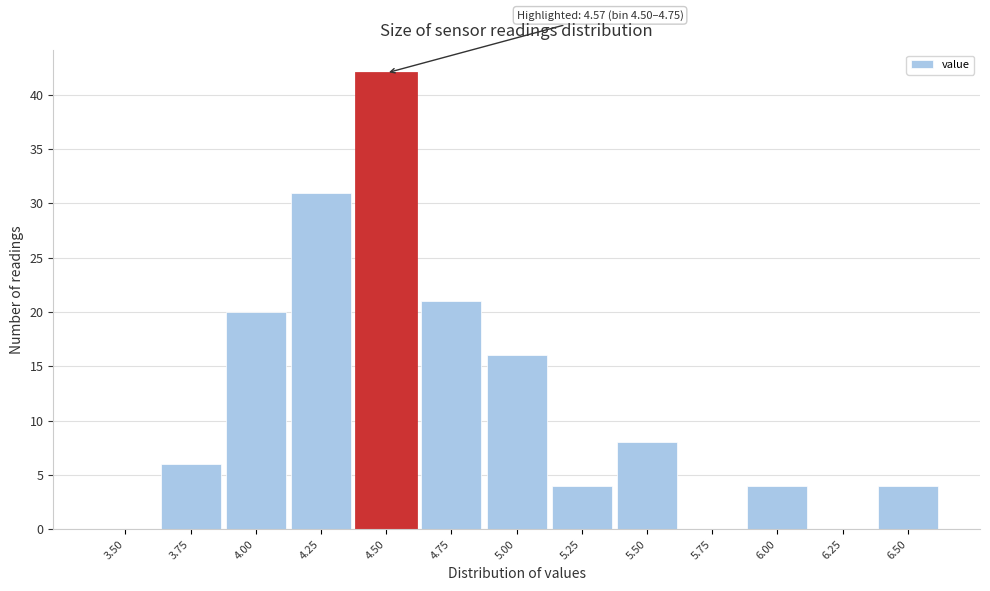

Reading right to left, transcribe all the data shown in this chart.

6.50=4	6.25=0	6.00=4	5.75=0	5.50=8	5.25=4	5.00=16	4.75=21	4.50=42	4.25=31	4.00=20	3.75=6	3.50=0